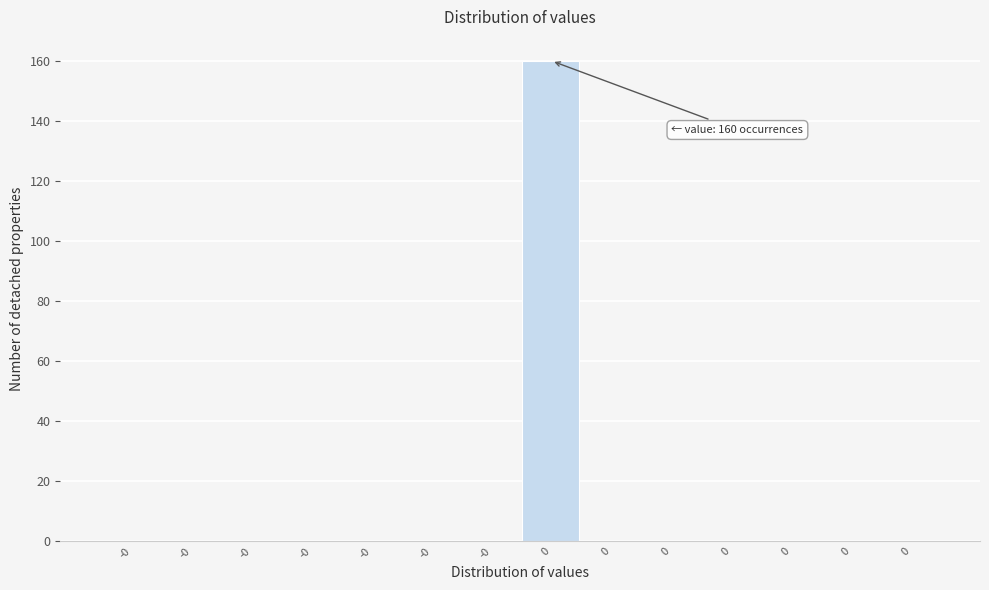

How many series are shown in this chart?

1